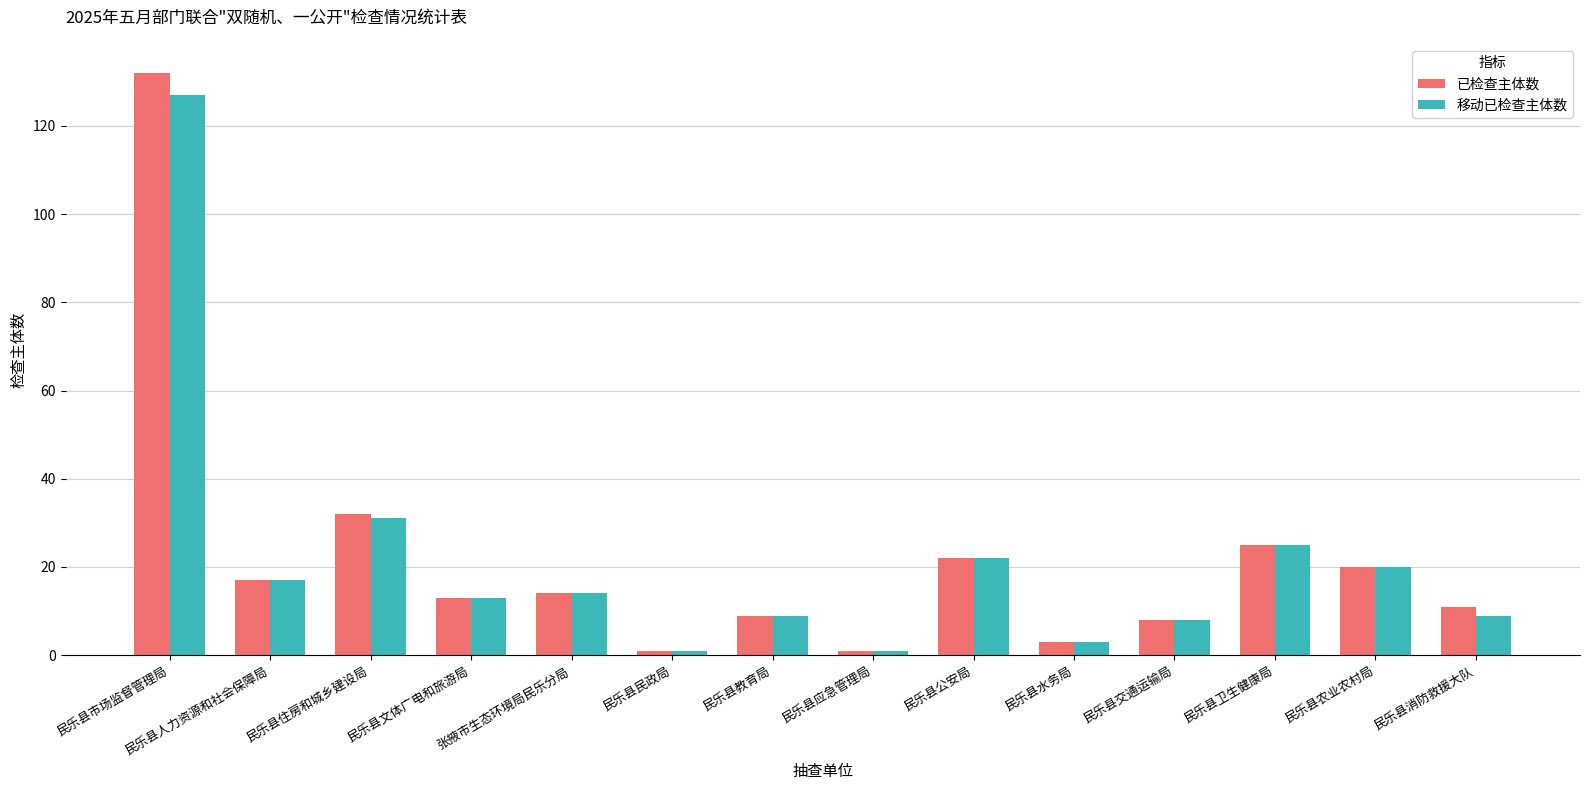

How many series are shown in this chart?

2